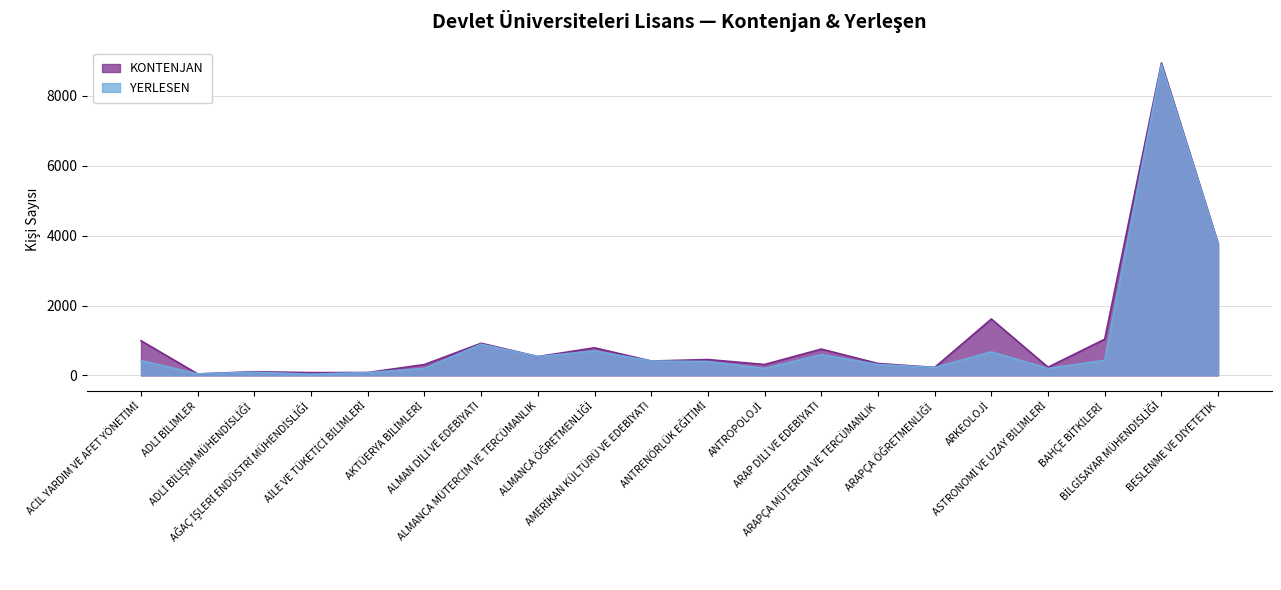

Between ASTRONOMİ VE UZAY BİLİMLERİ and BİLGİSAYAR MÜHENDİSLİĞİ, which is larger?

BİLGİSAYAR MÜHENDİSLİĞİ